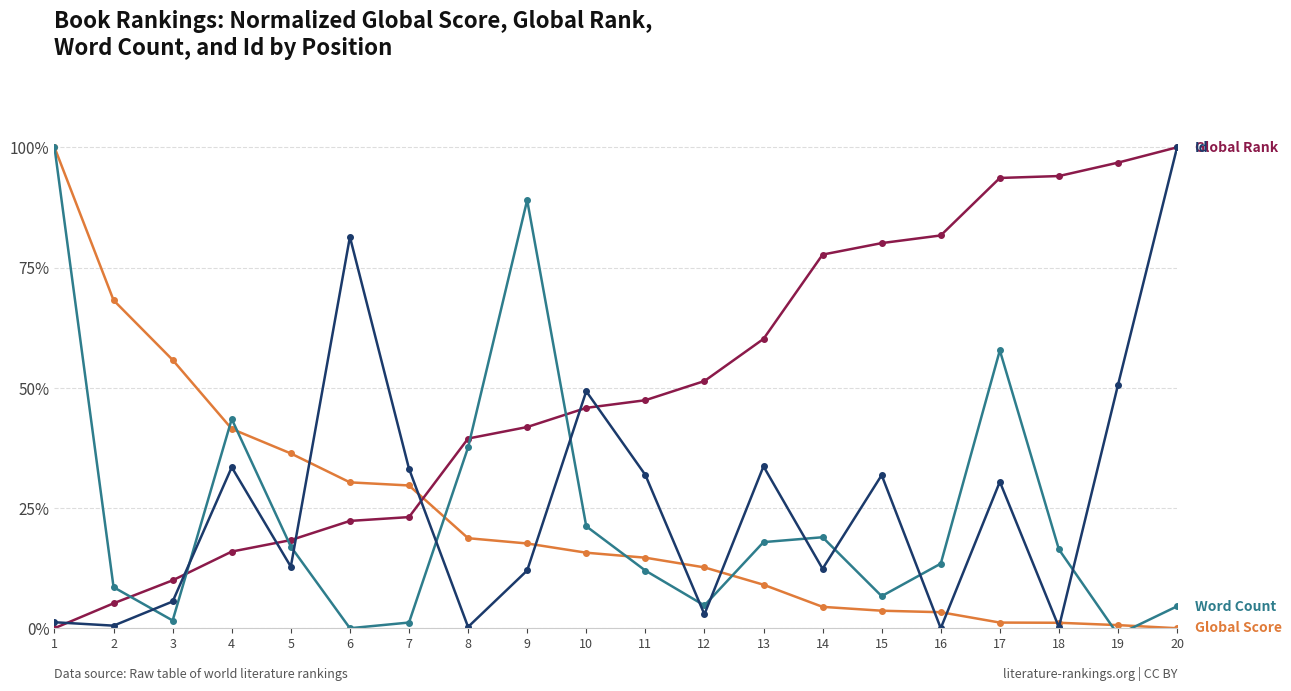

The Global Rank series shows 6.8 at 4. True or false?

False